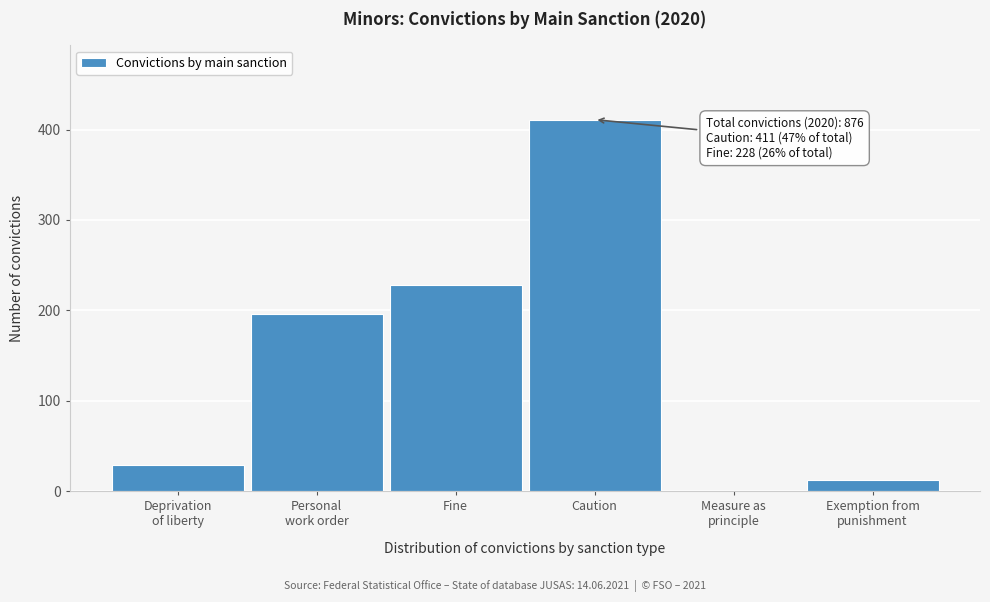

The chart shows a value of 411 at Caution. True or false?

True